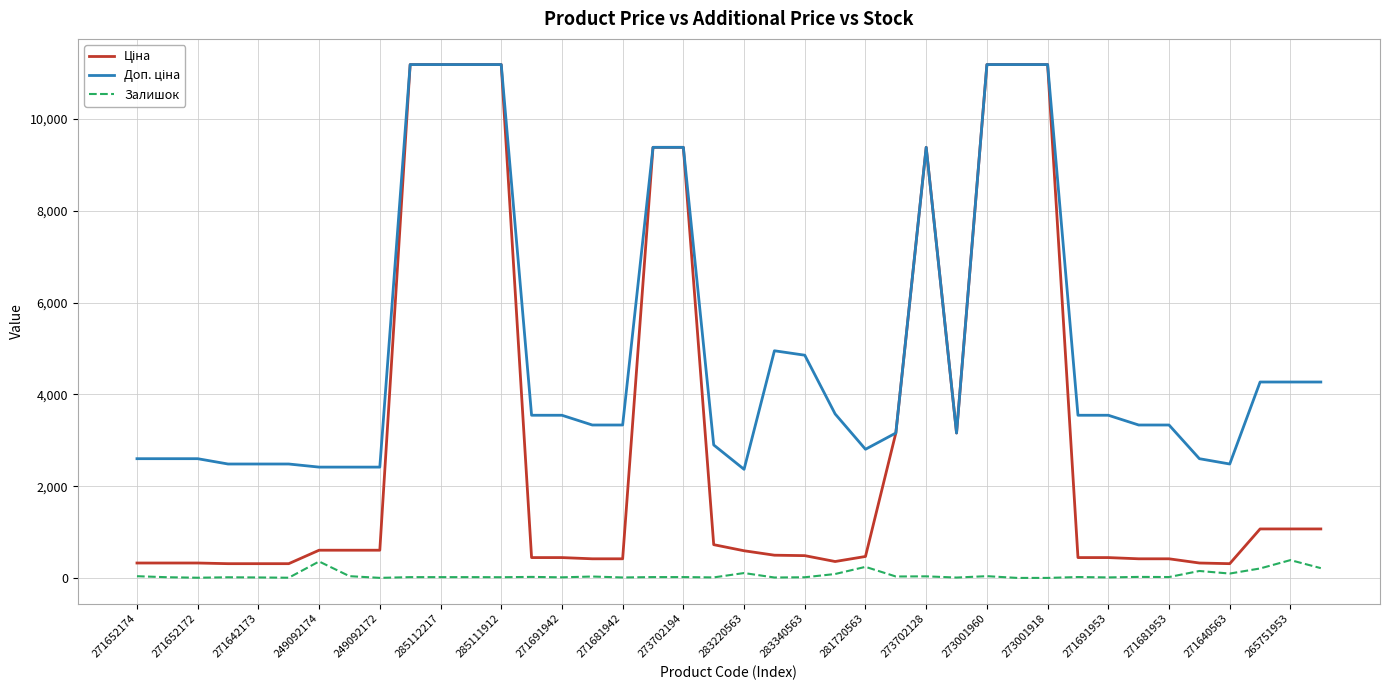

What is the maximum value for Залишок?

388.0